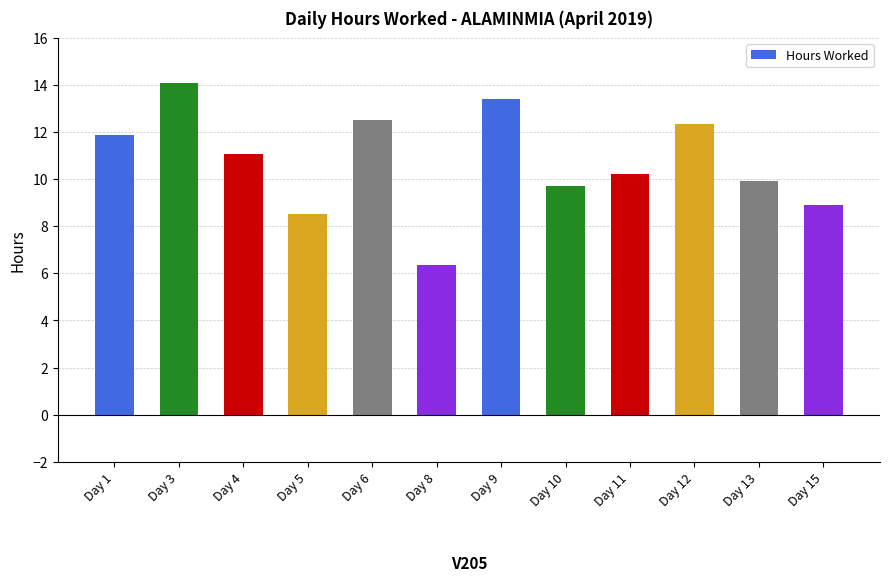

What is the value of the 9th bar from the left?

10.2